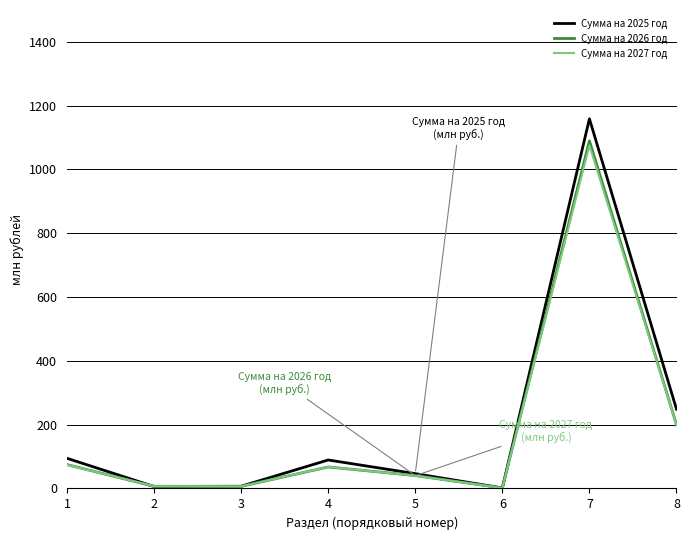

The value of Сумма на 2025 год at 7 is 1158.9. True or false?

True